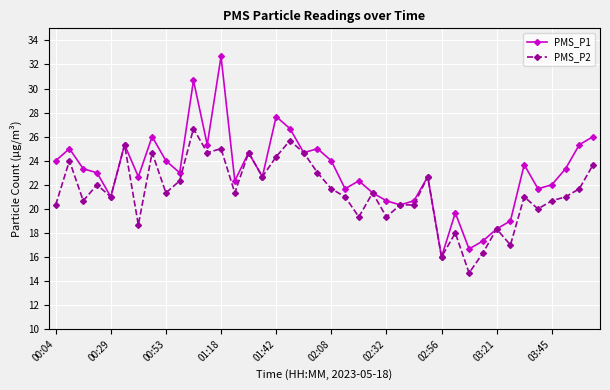

What is the greatest value displayed?

32.7